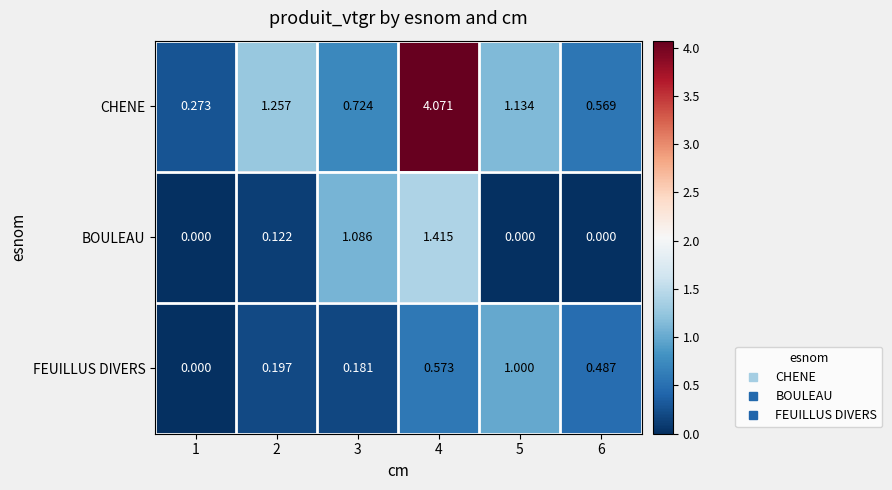

List the series in order of their peak value, lowest first.

FEUILLUS DIVERS, BOULEAU, CHENE